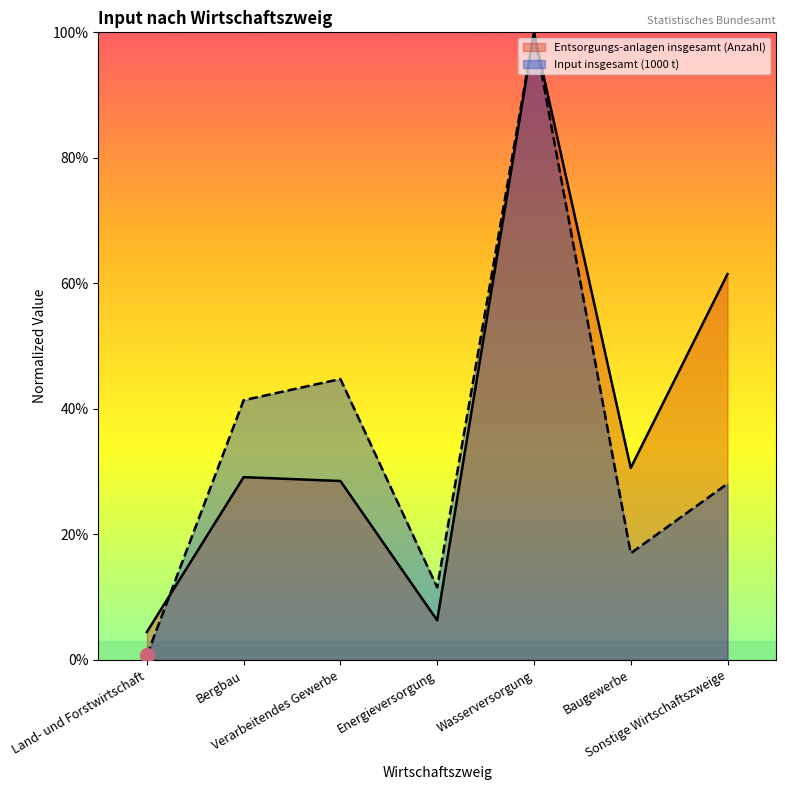

What is the difference between the second highest and second lowest values in the Entsorgungs-anlagen insgesamt (Anzahl) series?

0.6